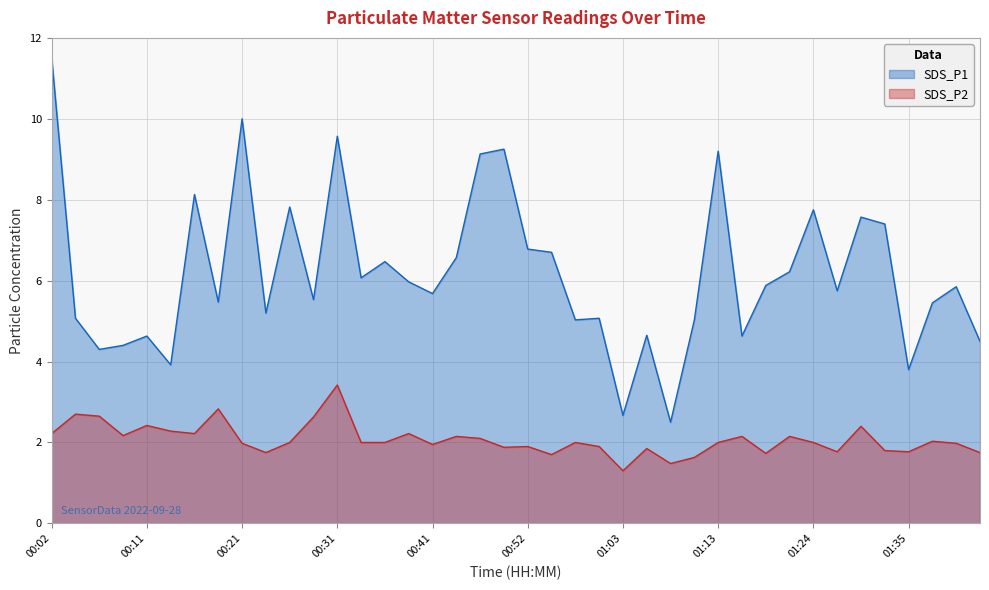

The SDS_P2 series shows 1.8 at 00:31. True or false?

False